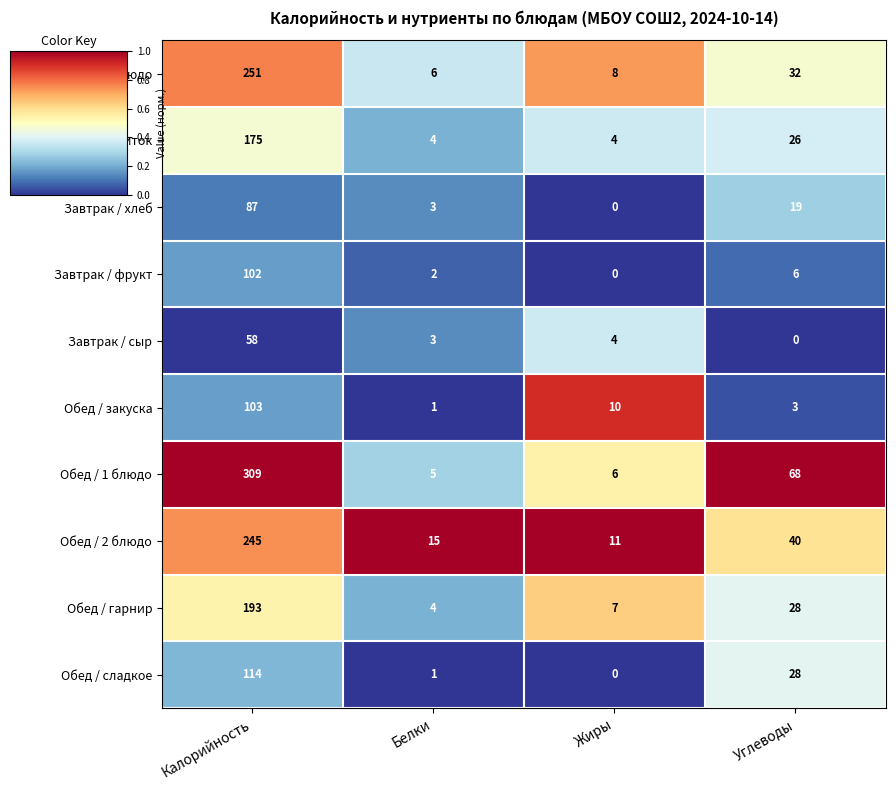

What is the sum of the Завтрак / хлеб values at Калорийность and Жиры?

87